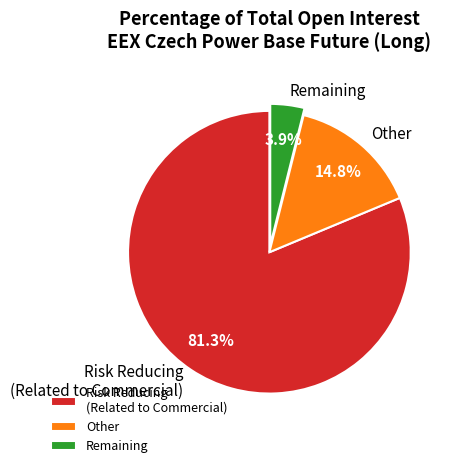

Rank the categories by value from lowest to highest.

Remaining, Other, Risk Reducing (Related to Commercial)